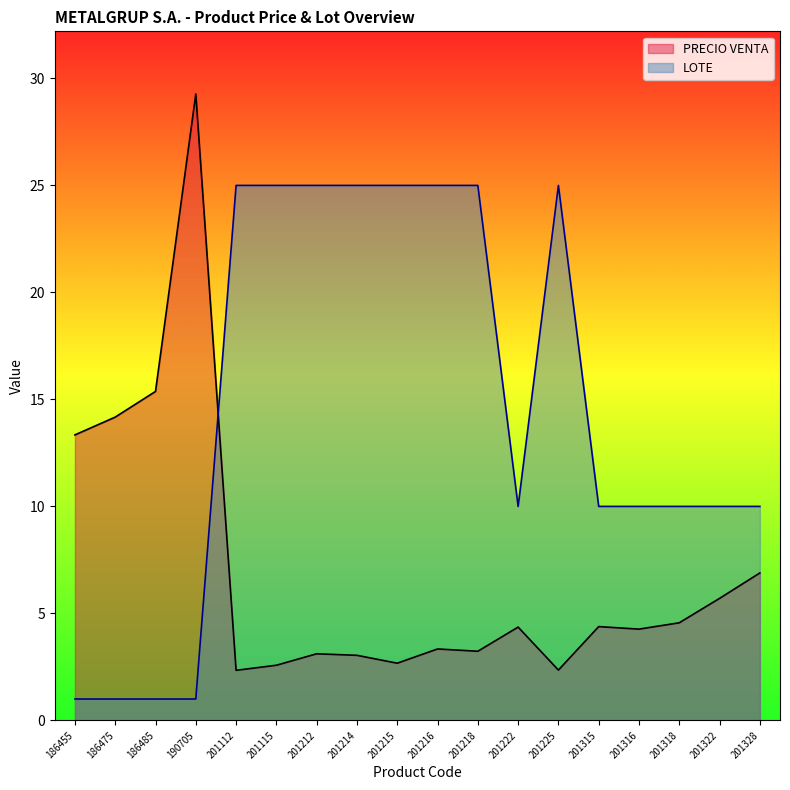

At which category is the sum across all series the highest?

190705